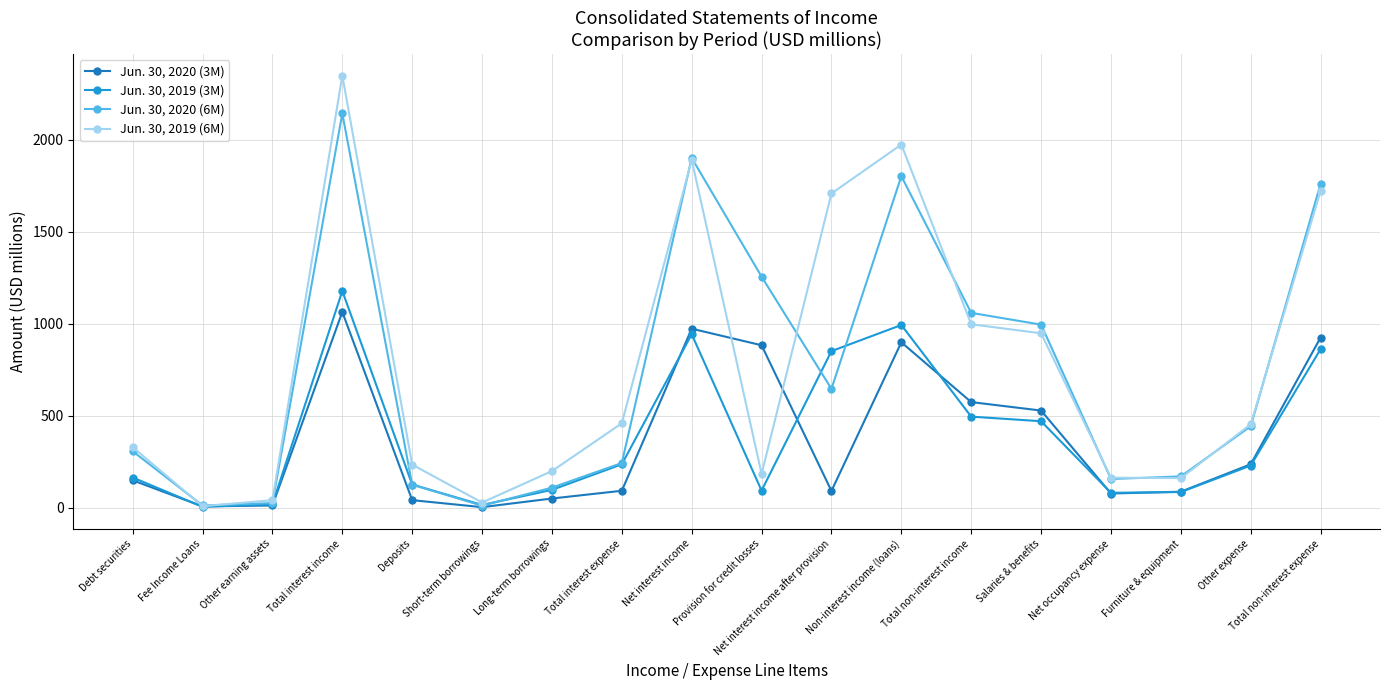

Where is the first local maximum for Jun. 30, 2019 (3M)?

Total interest income